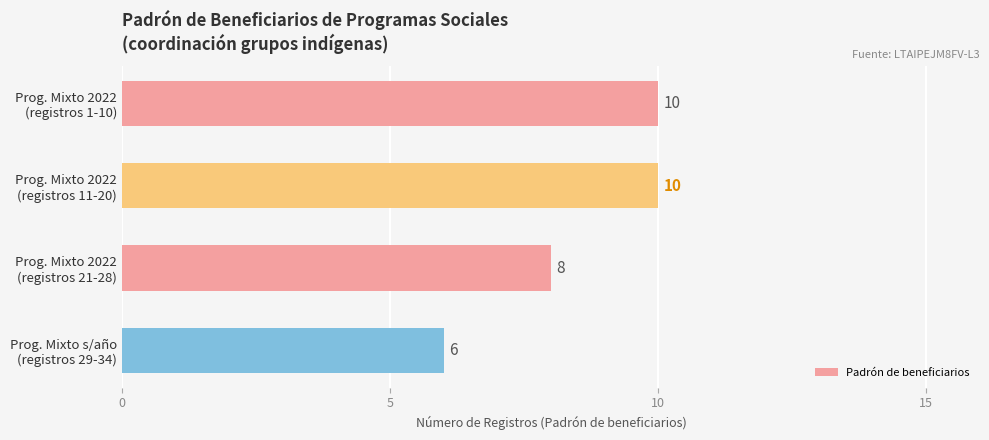

What is the minimum value shown in the chart?

6